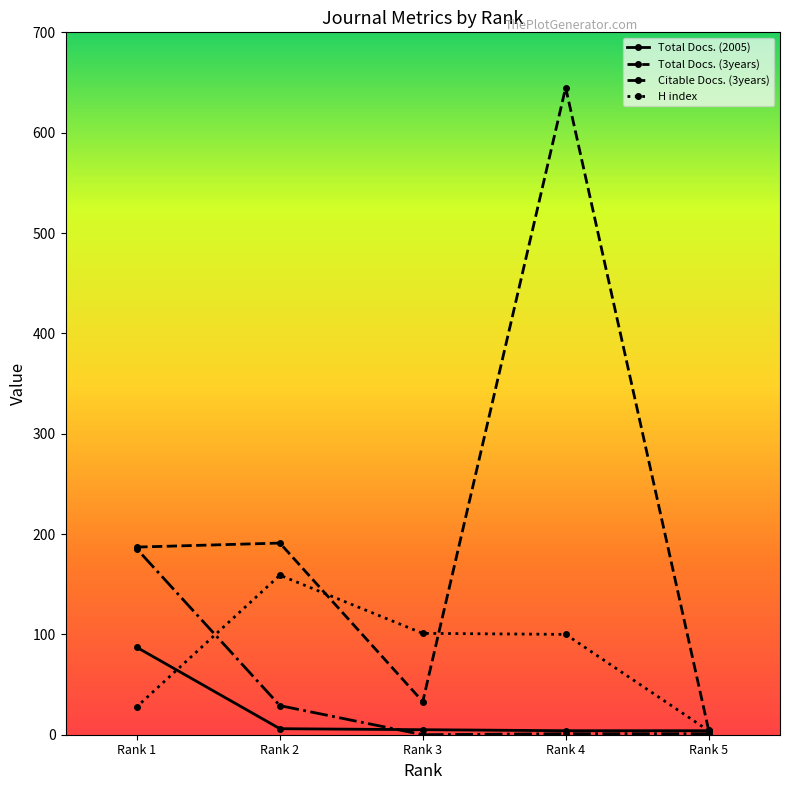

What is the sum of the Total Docs. (3years) values at Rank 2 and Rank 4?

836